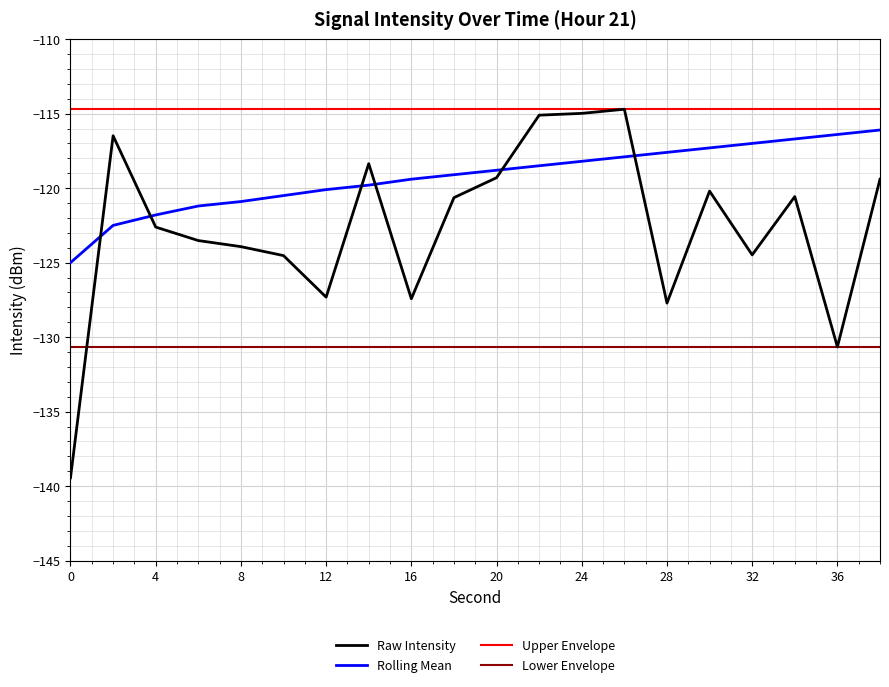

After their last crossing, which series has the higher values: Raw Intensity or Rolling Mean?

Rolling Mean